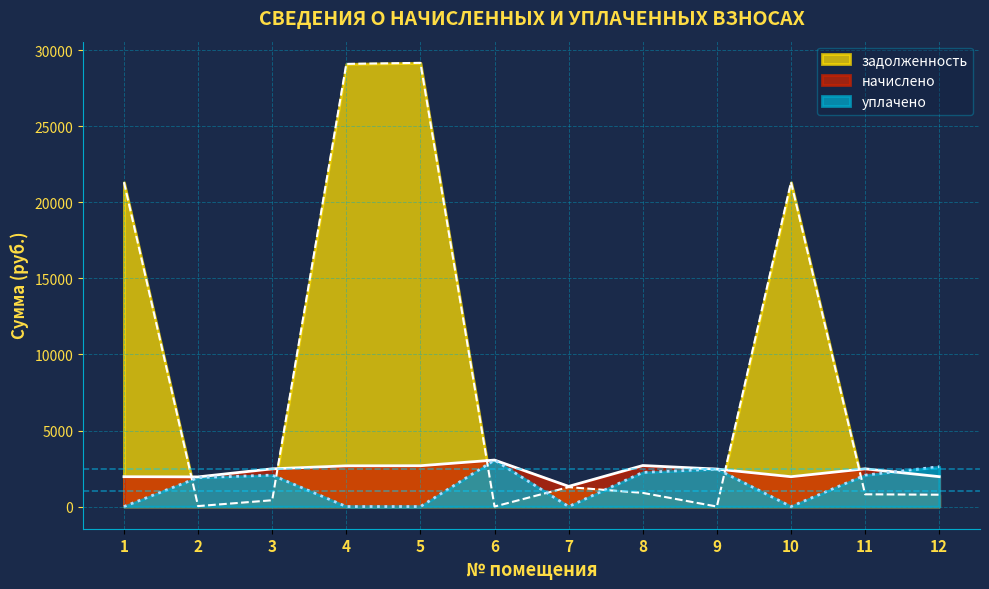

How many series are shown in this chart?

3